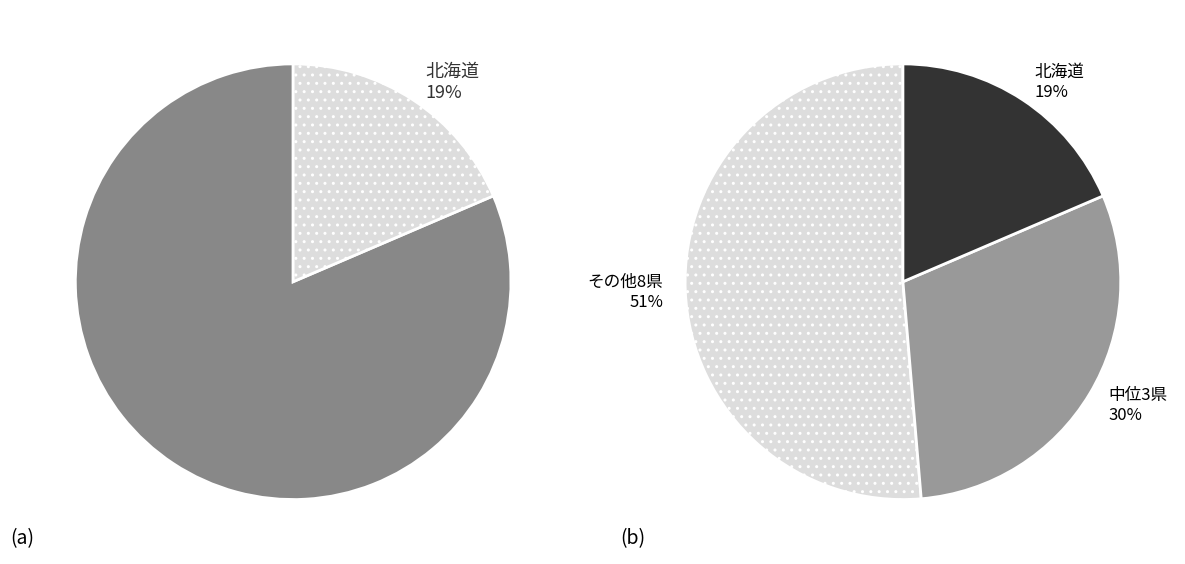

True or false: 山形県 accounts for 1% of the total.

False